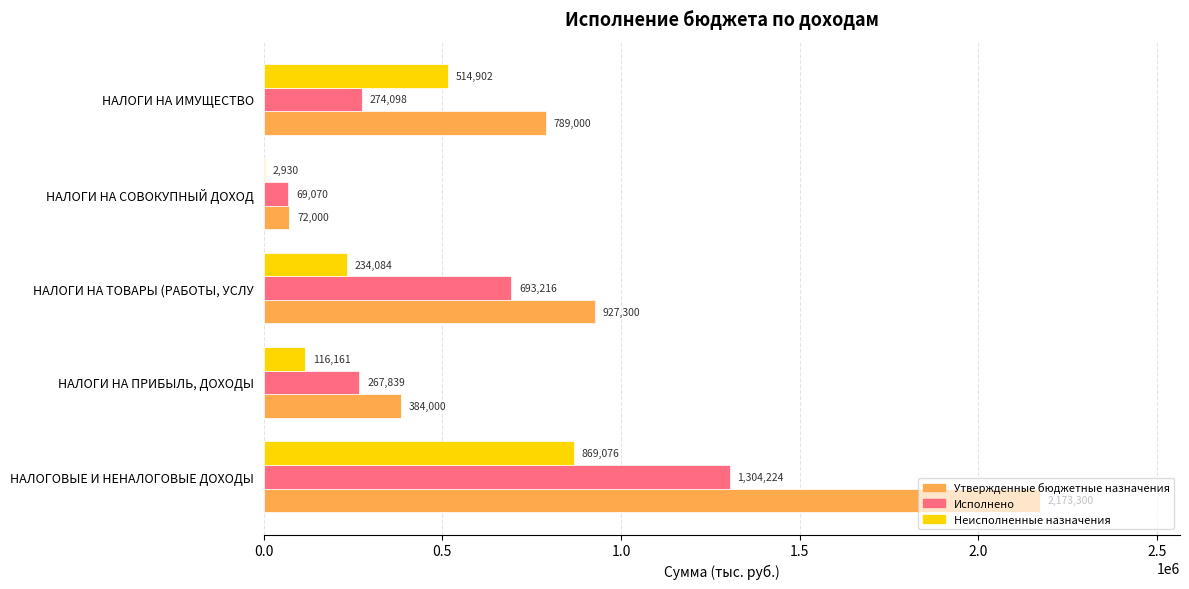

The Неисполненные назначения series shows 575781.1 at НАЛОГОВЫЕ И НЕНАЛОГОВЫЕ ДОХОДЫ. True or false?

False